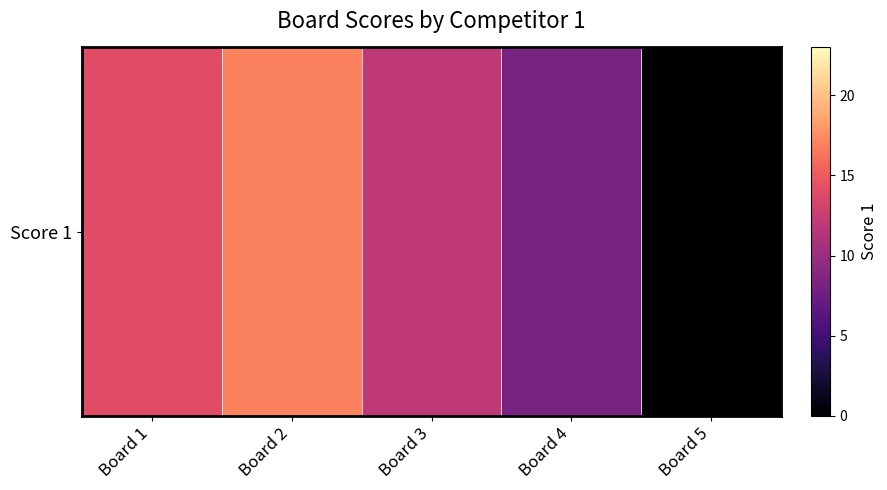

How many positive values are there?

4